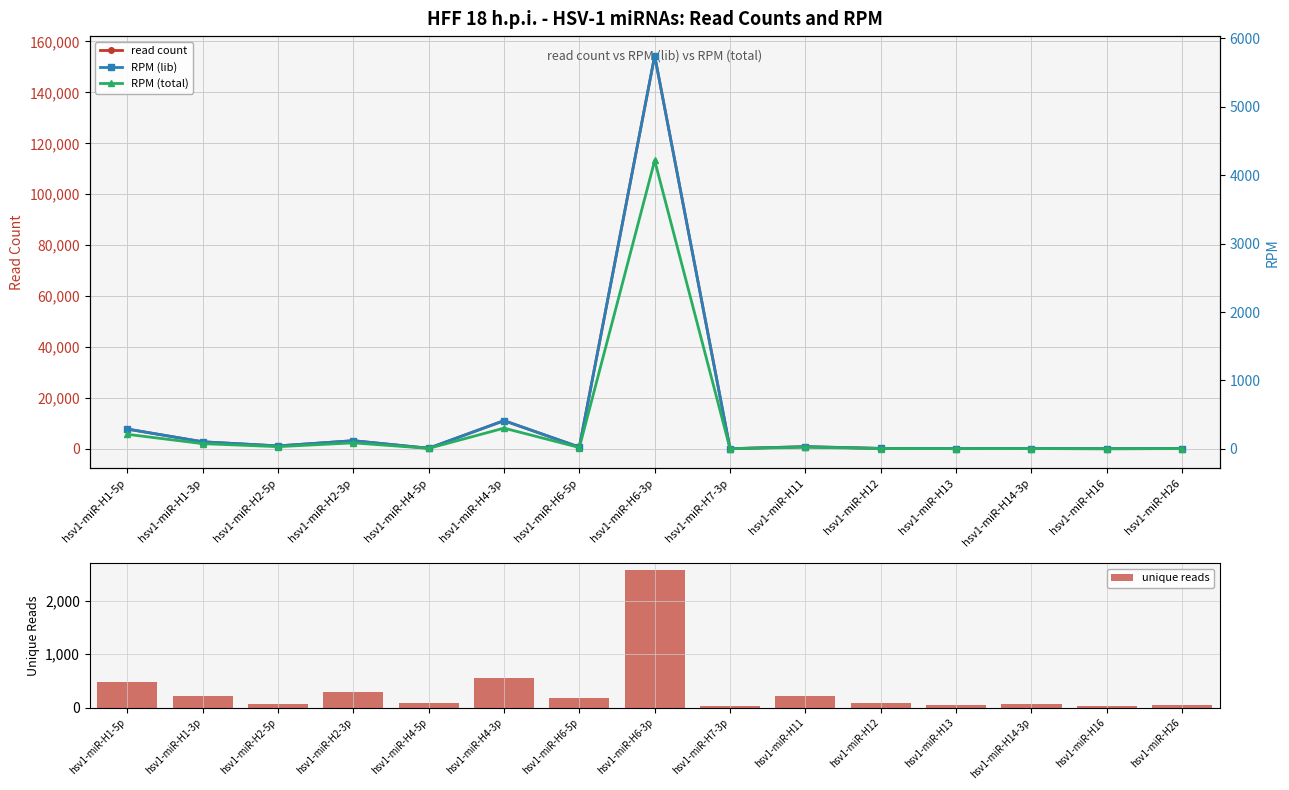

How many groups of bars are there?

15